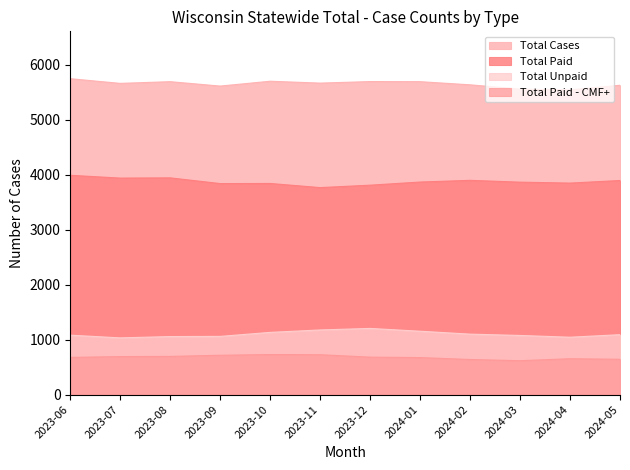

What position from the left is 2024-05?

12